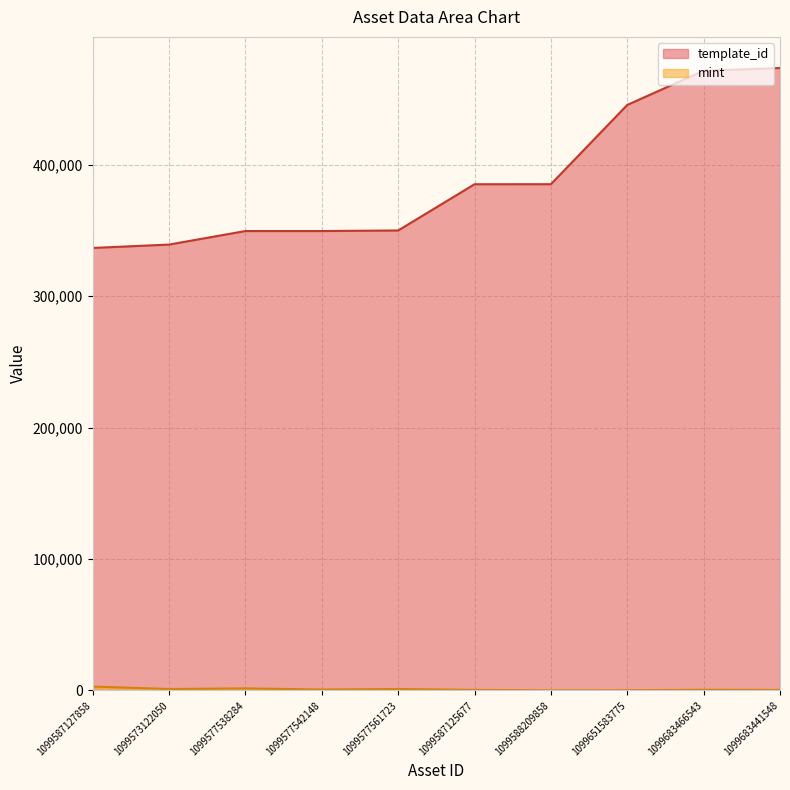

True or false: template_id has a value of 264737 at 1099683466543.

False